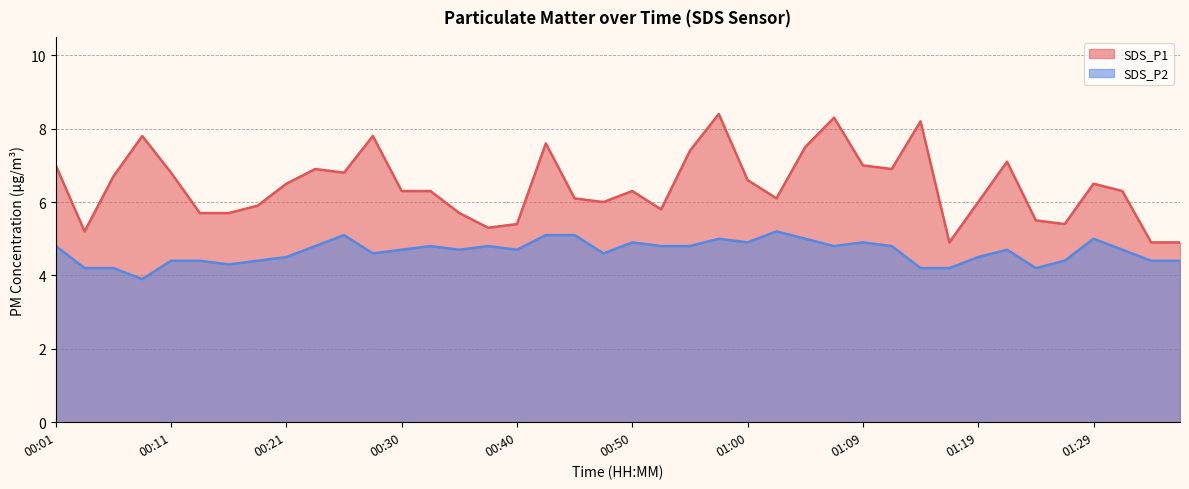

Where is the first local minimum for SDS_P2?

00:09